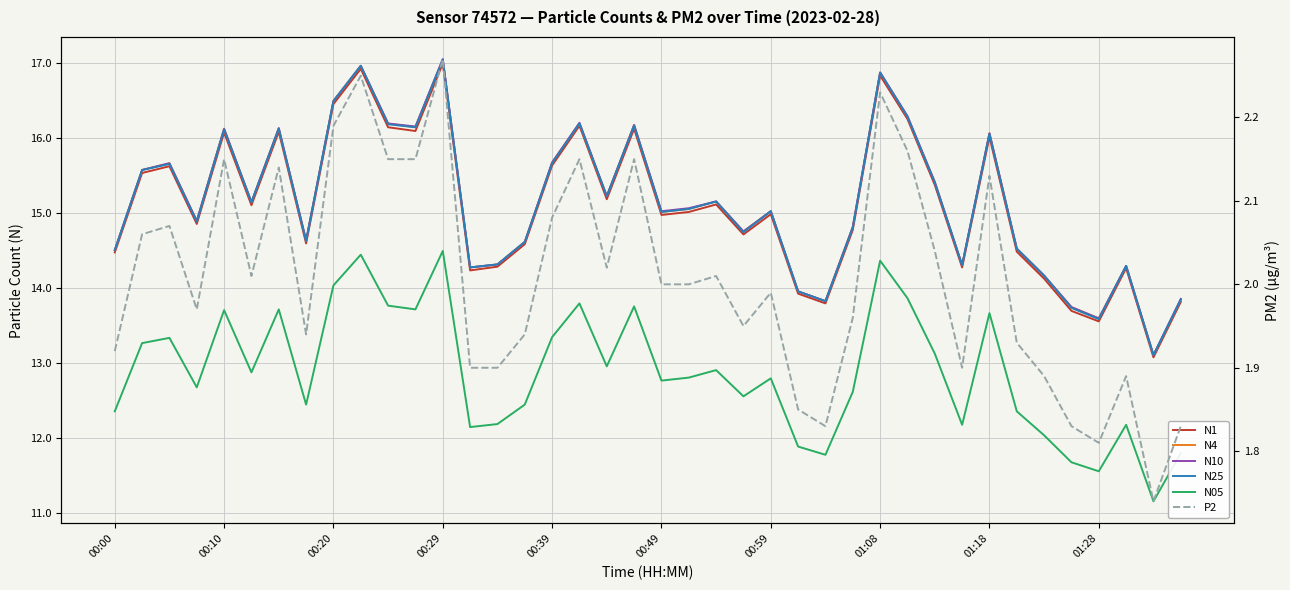

Between 11 and 24, which series saw the biggest shift?

N10